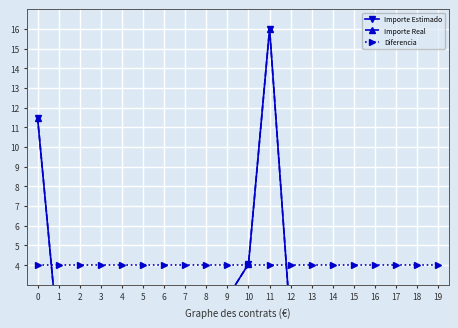

What is the sum of the Importe Real values at 3 and 17?

2.3